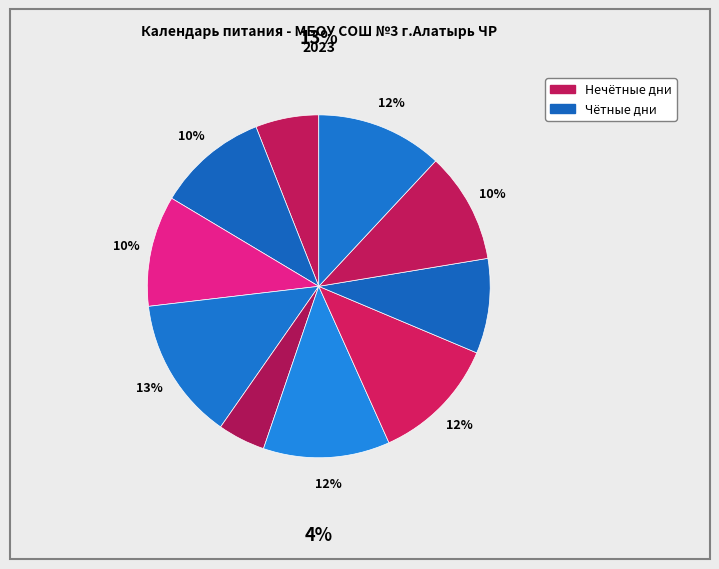

How many segments does this pie chart have?

10